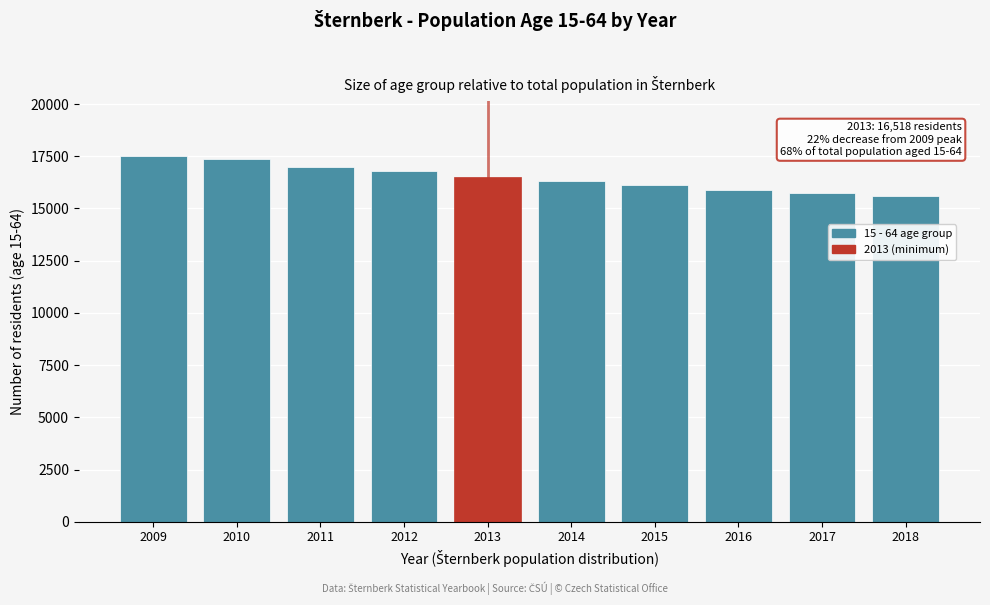

Reading left to right, extract all data points from this chart.

17519	17373	17010	16778	16518	16338	16102	15908	15755	15619